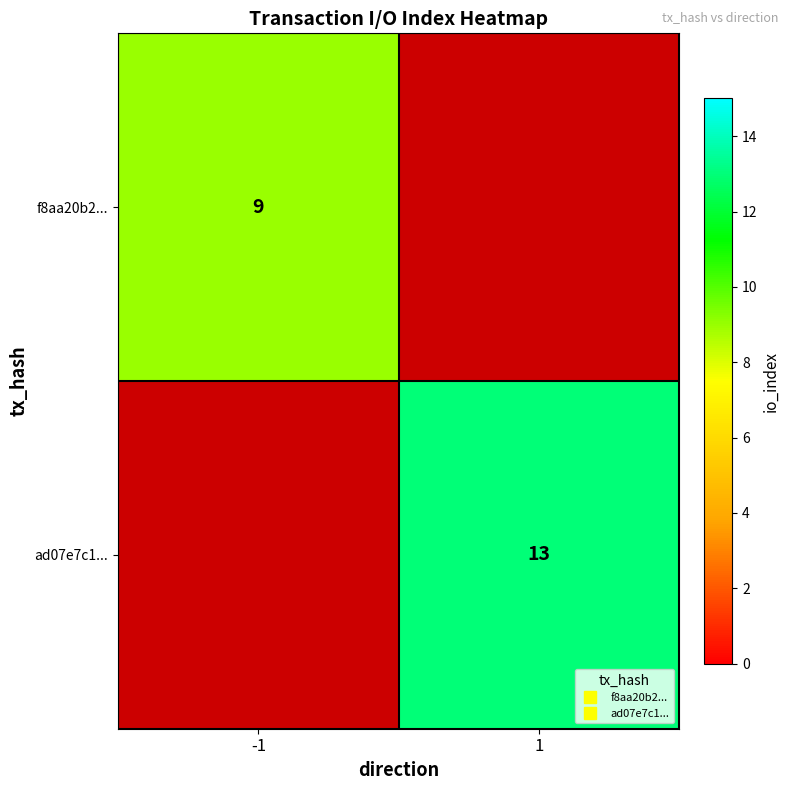

How many positive values does the f8aa20b2... series have?

1